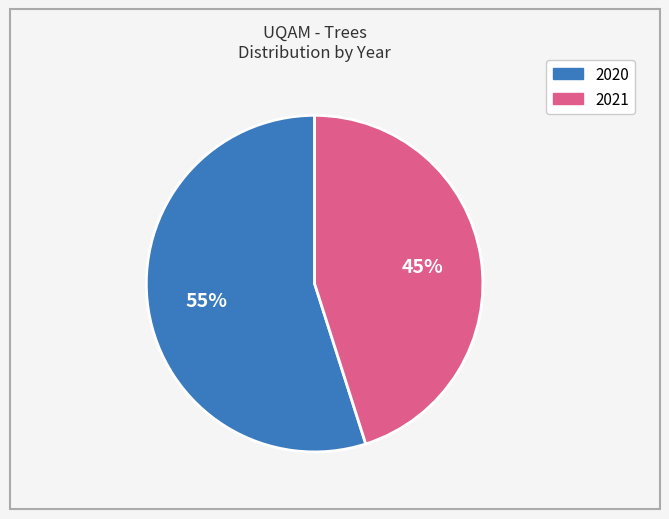

Is there a majority slice in this chart?

Yes